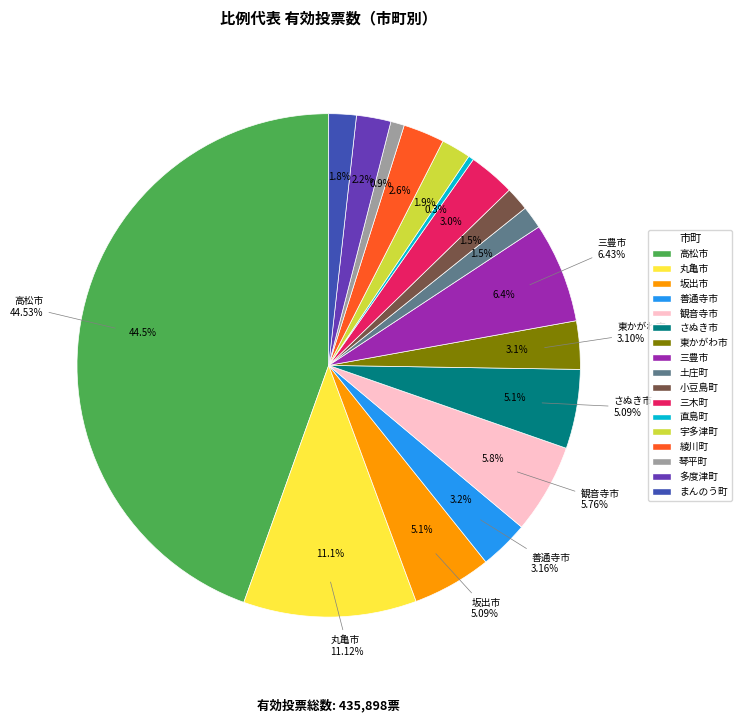

Is there a majority slice in this chart?

No